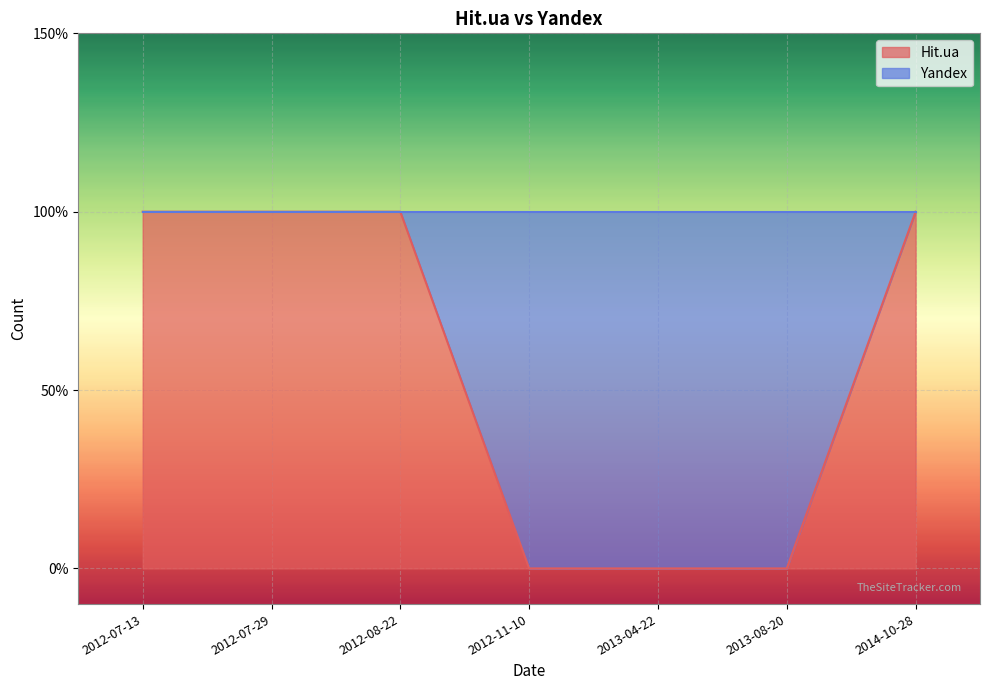

What is the change in value from 2013-04-22 to 2014-10-28?

+1